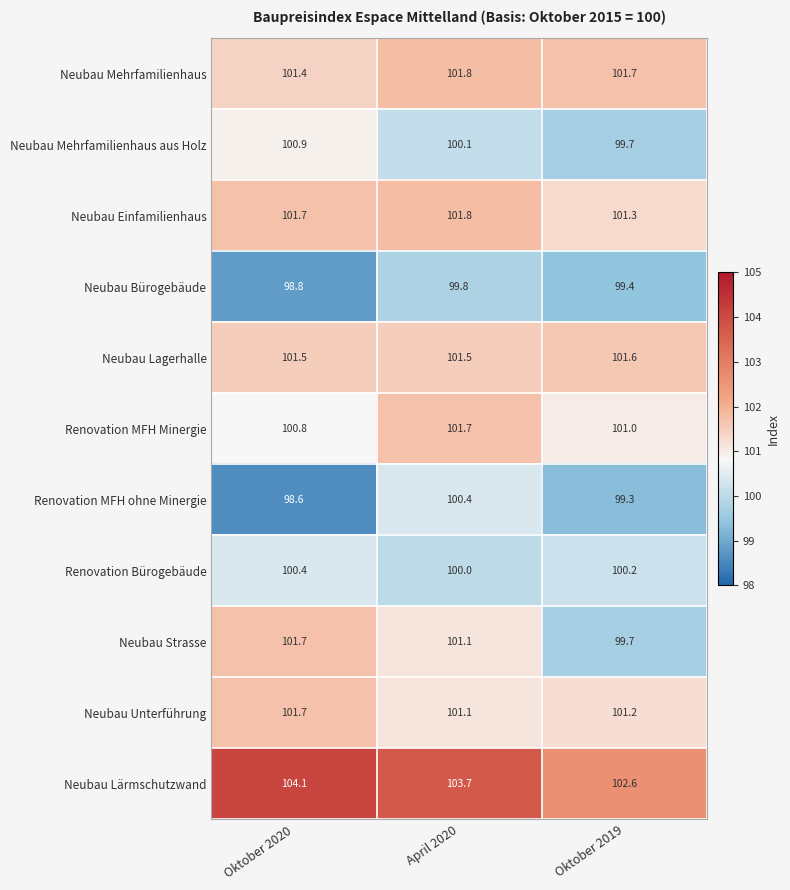

What is the minimum value shown in the chart?

98.6